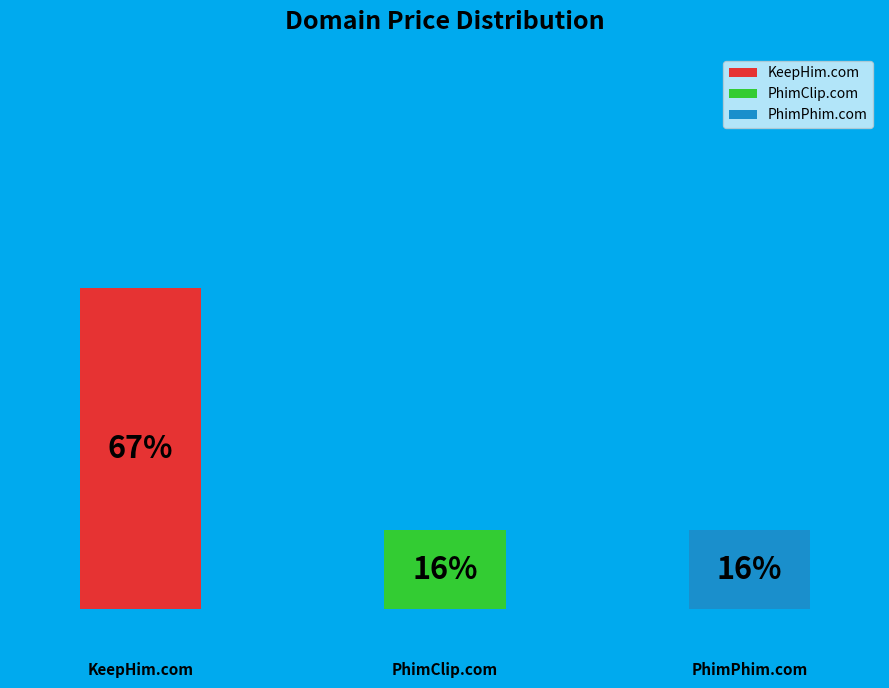

Which slice is the largest?

KeepHim.com